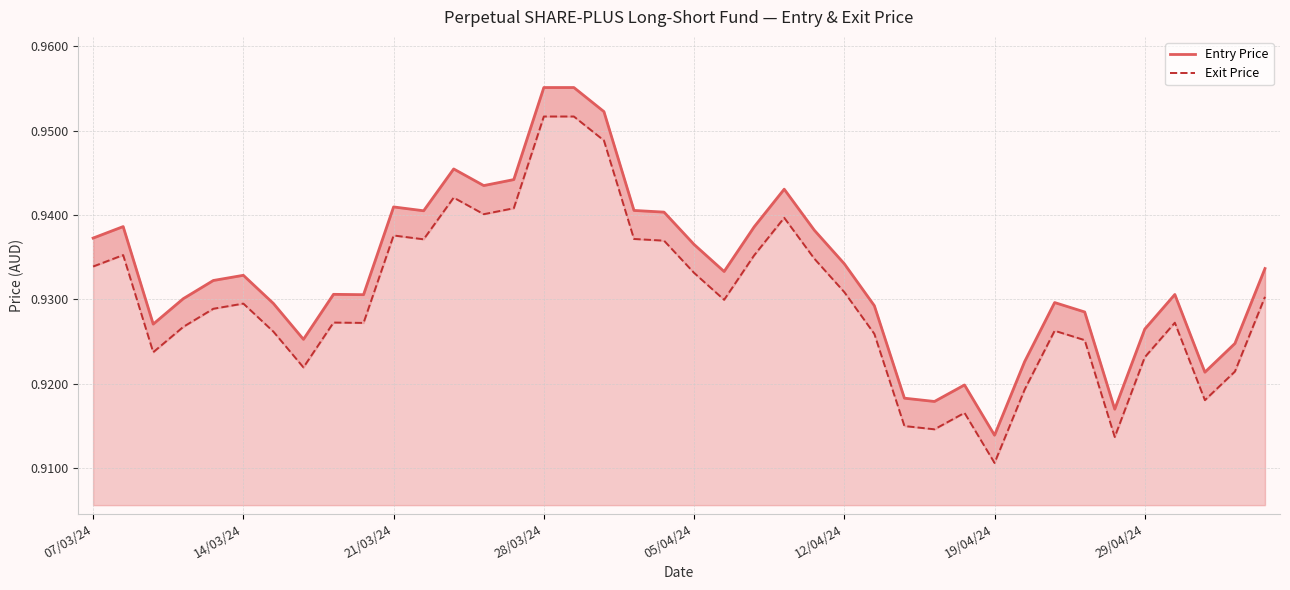

Is the value of Entry Price at 18 greater than the value of Exit Price at 11?

Yes